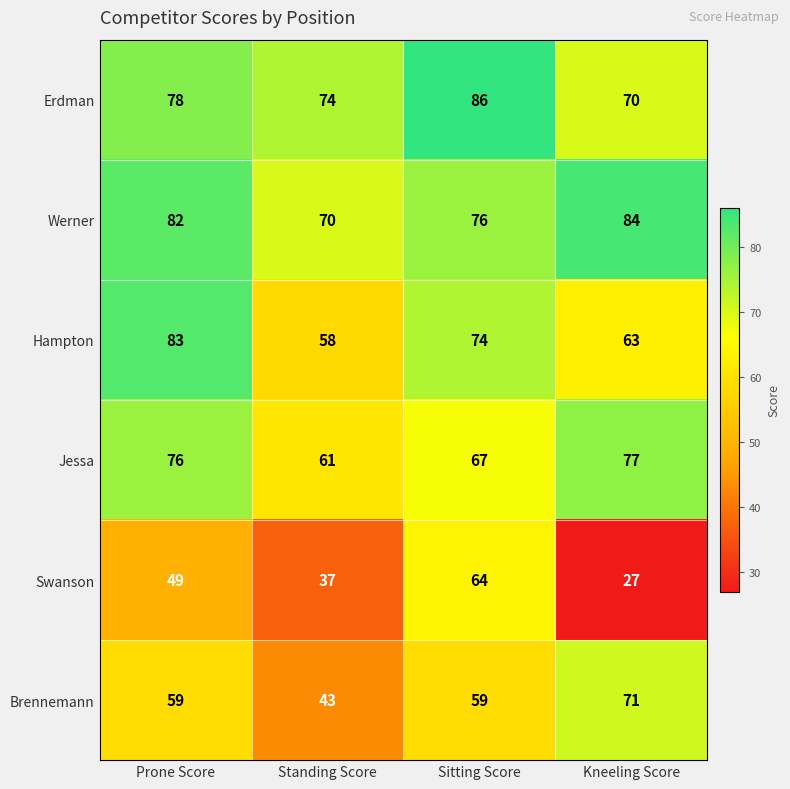

Which series has the widest spread of values?

Swanson